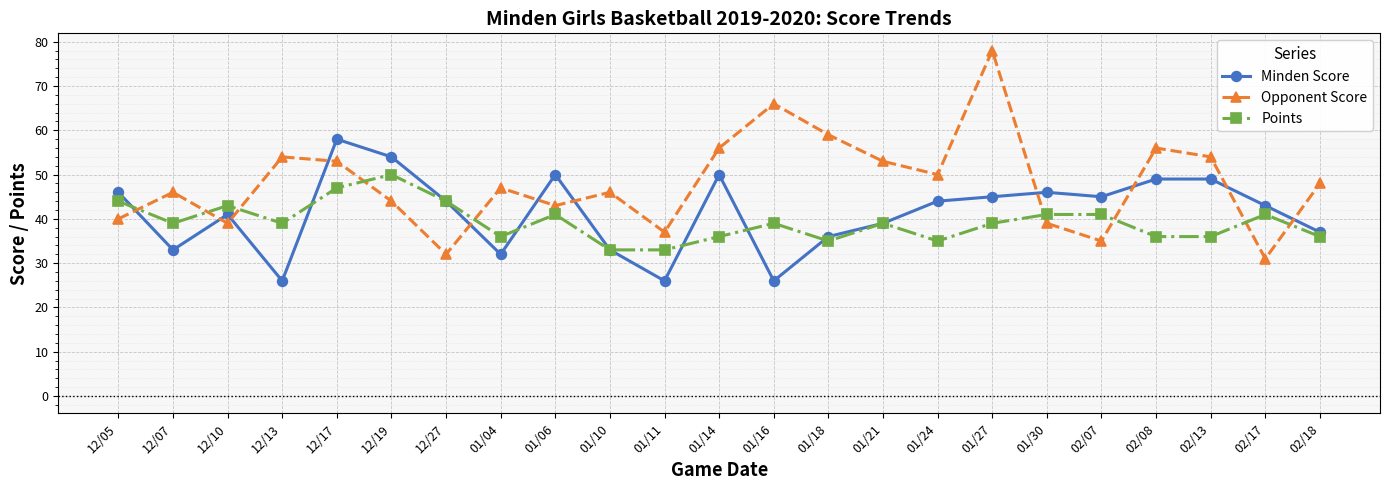

Reading right to left, what are all the values shown in this chart?

Minden Score: 02/18=37	02/17=43	02/13=49	02/08=49	02/07=45	01/30=46	01/27=45	01/24=44	01/21=39	01/18=36	01/16=26	01/14=50	01/11=26	01/10=33	01/06=50	01/04=32	12/27=44	12/19=54	12/17=58	12/13=26	12/10=41	12/07=33	12/05=46
Opponent Score: 02/18=48	02/17=31	02/13=54	02/08=56	02/07=35	01/30=39	01/27=78	01/24=50	01/21=53	01/18=59	01/16=66	01/14=56	01/11=37	01/10=46	01/06=43	01/04=47	12/27=32	12/19=44	12/17=53	12/13=54	12/10=39	12/07=46	12/05=40
Points: 02/18=36	02/17=41	02/13=36	02/08=36	02/07=41	01/30=41	01/27=39	01/24=35	01/21=39	01/18=35	01/16=39	01/14=36	01/11=33	01/10=33	01/06=41	01/04=36	12/27=44	12/19=50	12/17=47	12/13=39	12/10=43	12/07=39	12/05=44